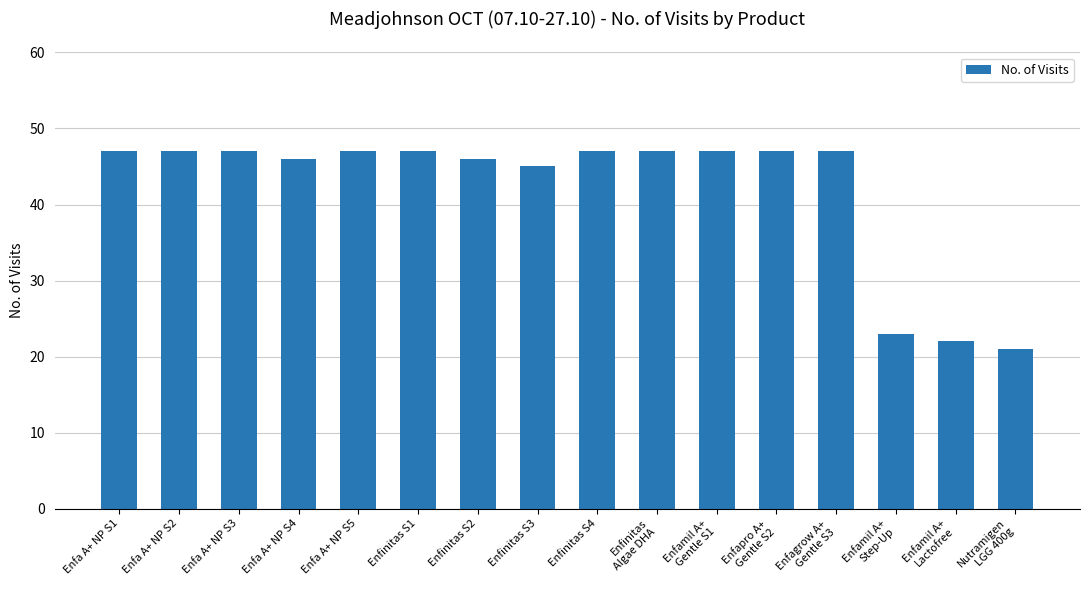

True or false: the data shows 63 at Enfa A+ NP S2.

False